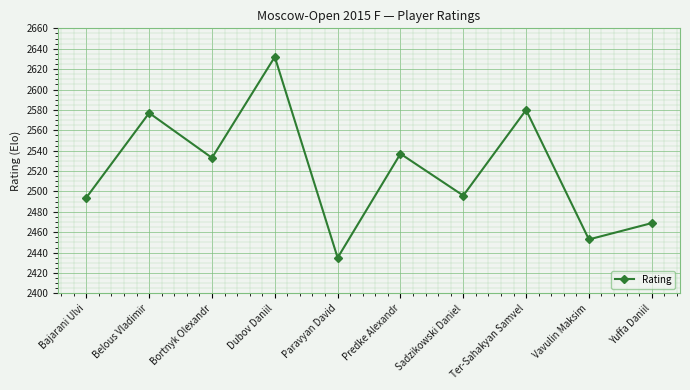

What position from the left is Bajarani Ulvi?

1